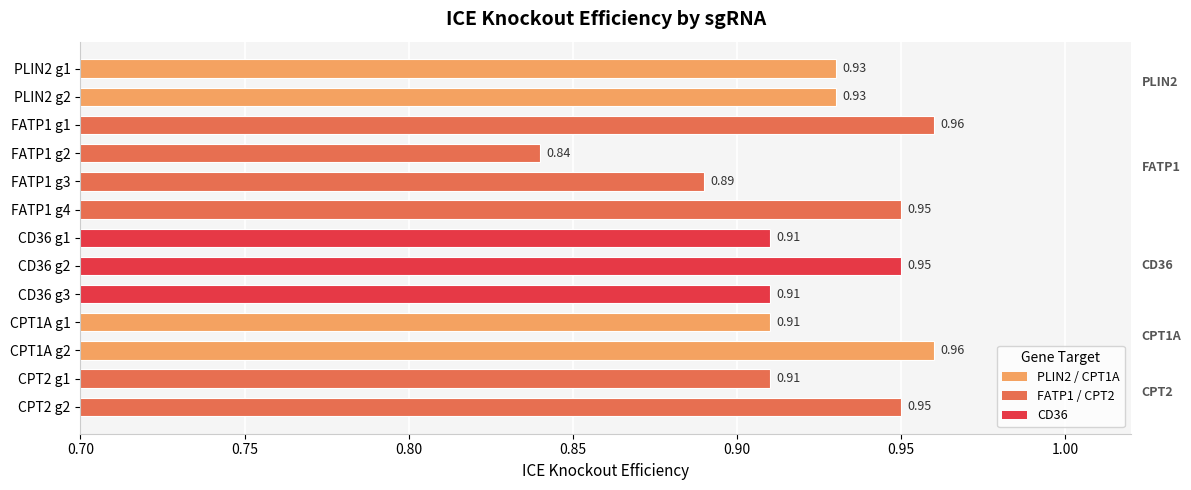

What is the sum of all values?

12.0